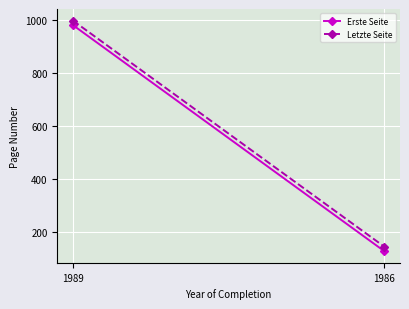

What is the difference between the Letzte Seite values at 1989 and 1986?

852